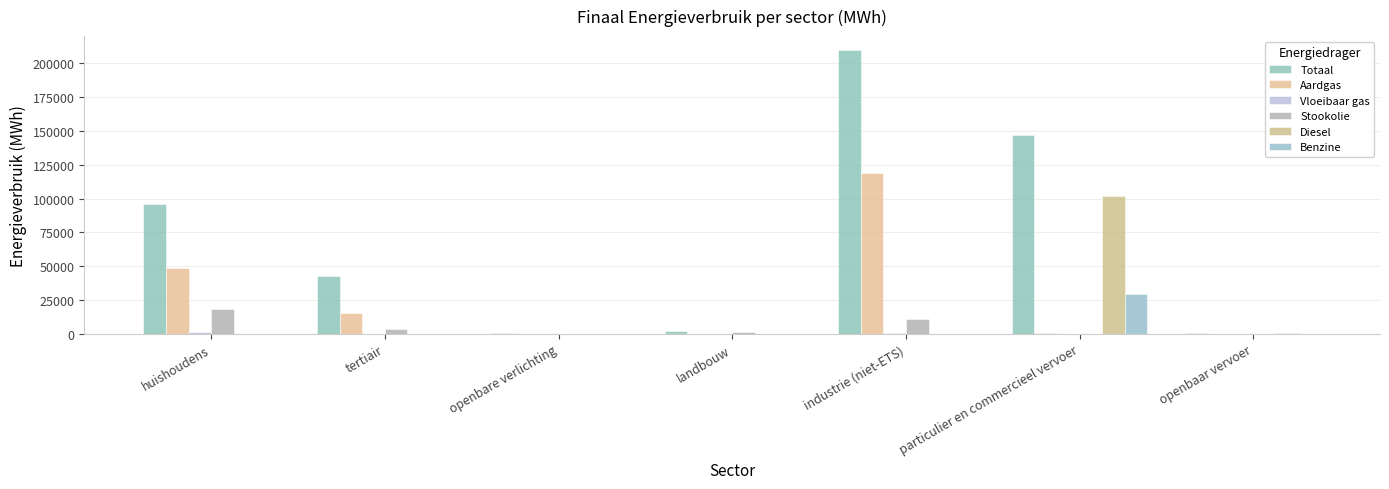

What position from the right is industrie (niet-ETS)?

3